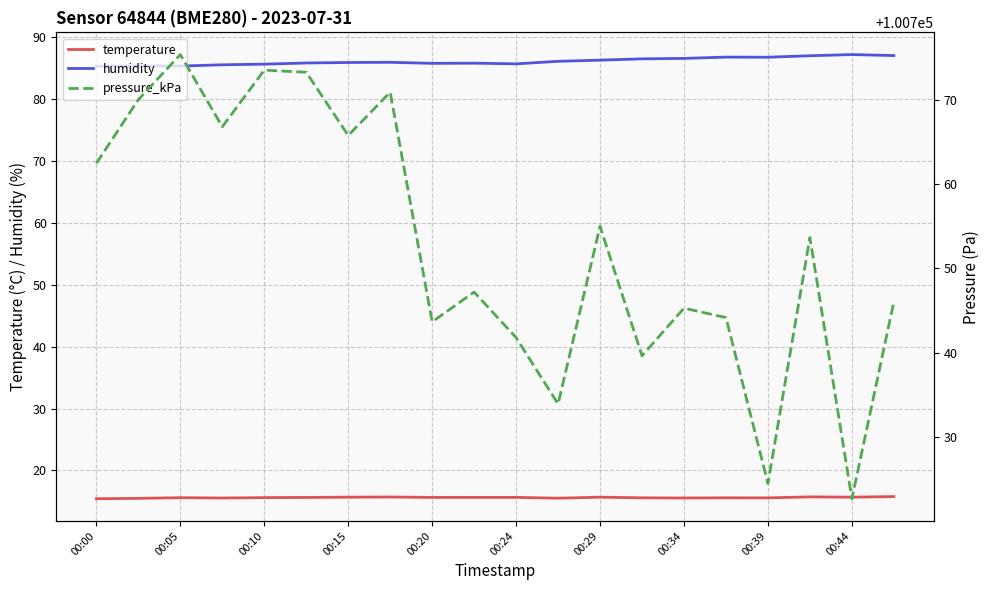

True or false: humidity and temperature intersect in this chart.

False